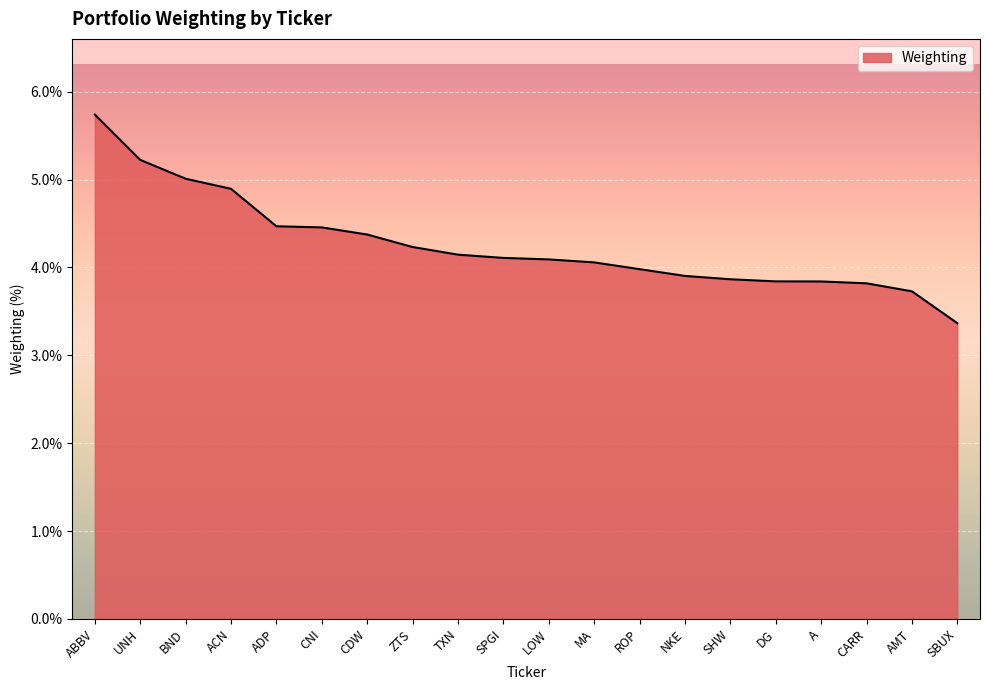

The value at AMT is 6.6. True or false?

False